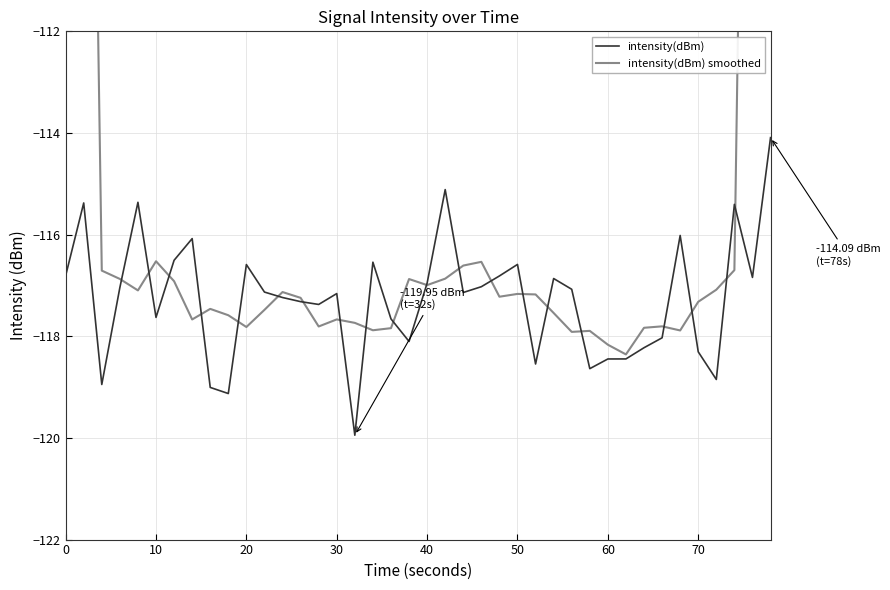

True or false: intensity(dBm) has a value of -191.9 at 70.

False